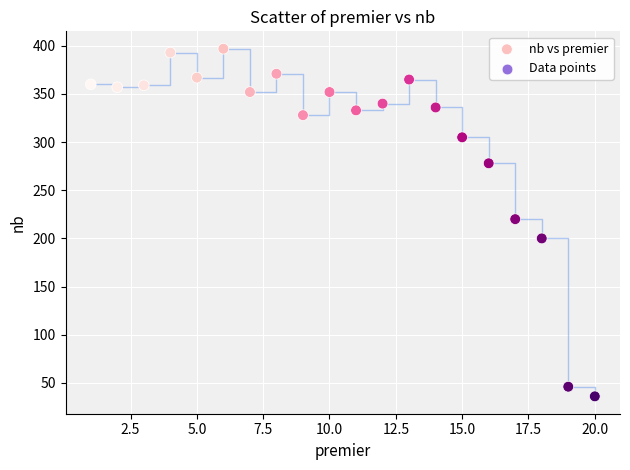

What is the range of X values (max minus min)?

19